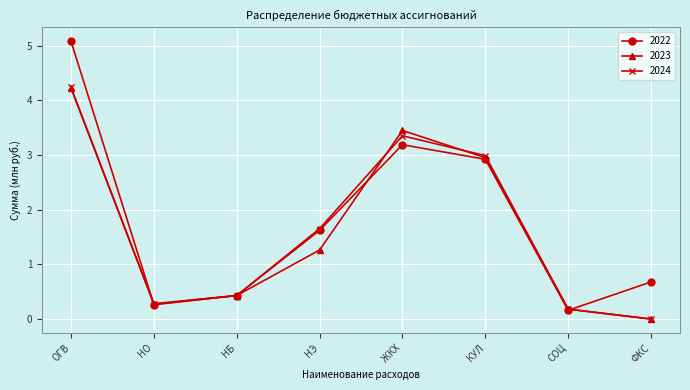

Which series has the largest total across all categories?

2022